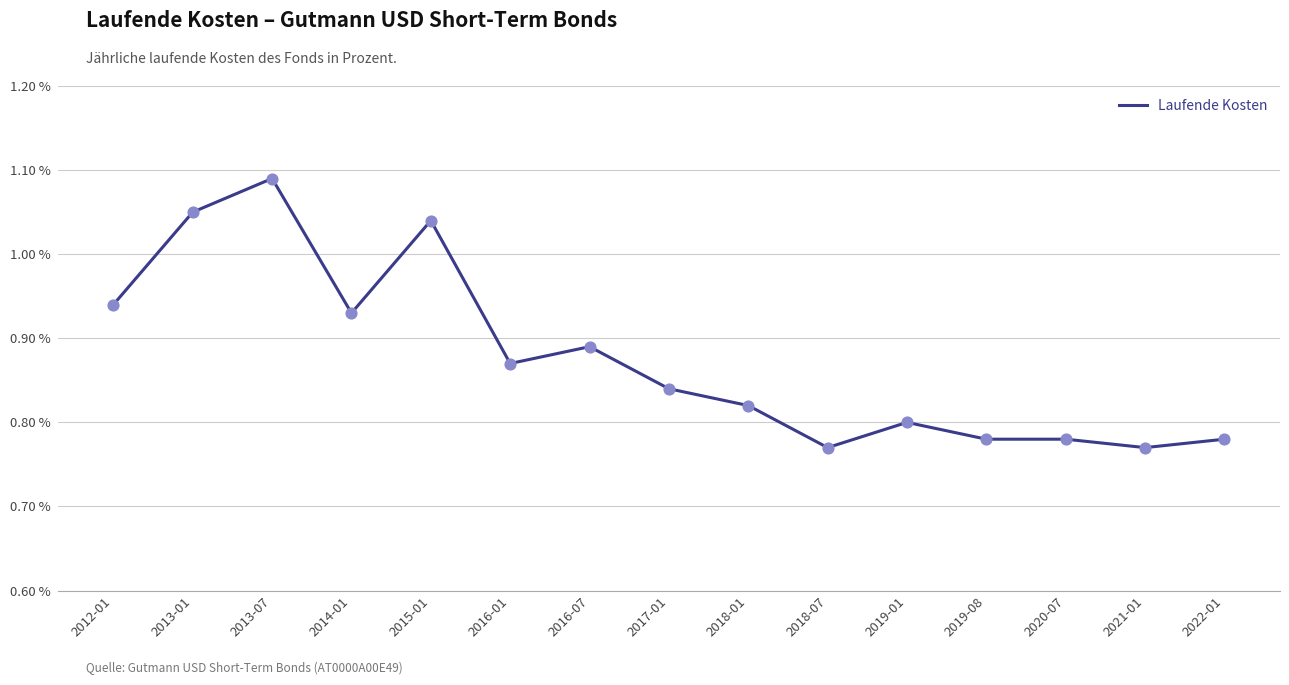

Which has a higher value, 2016-01 or 2019-08?

2016-01